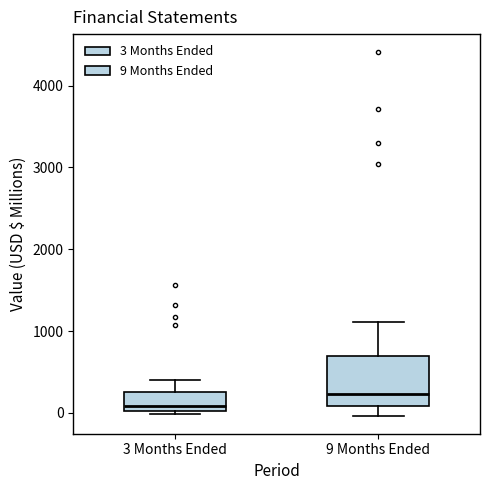

Where is the upper edge of the box for 9 Months Ended on the y-axis? The values are not printed on the chart, so give them approximately, as read against the axis.

700